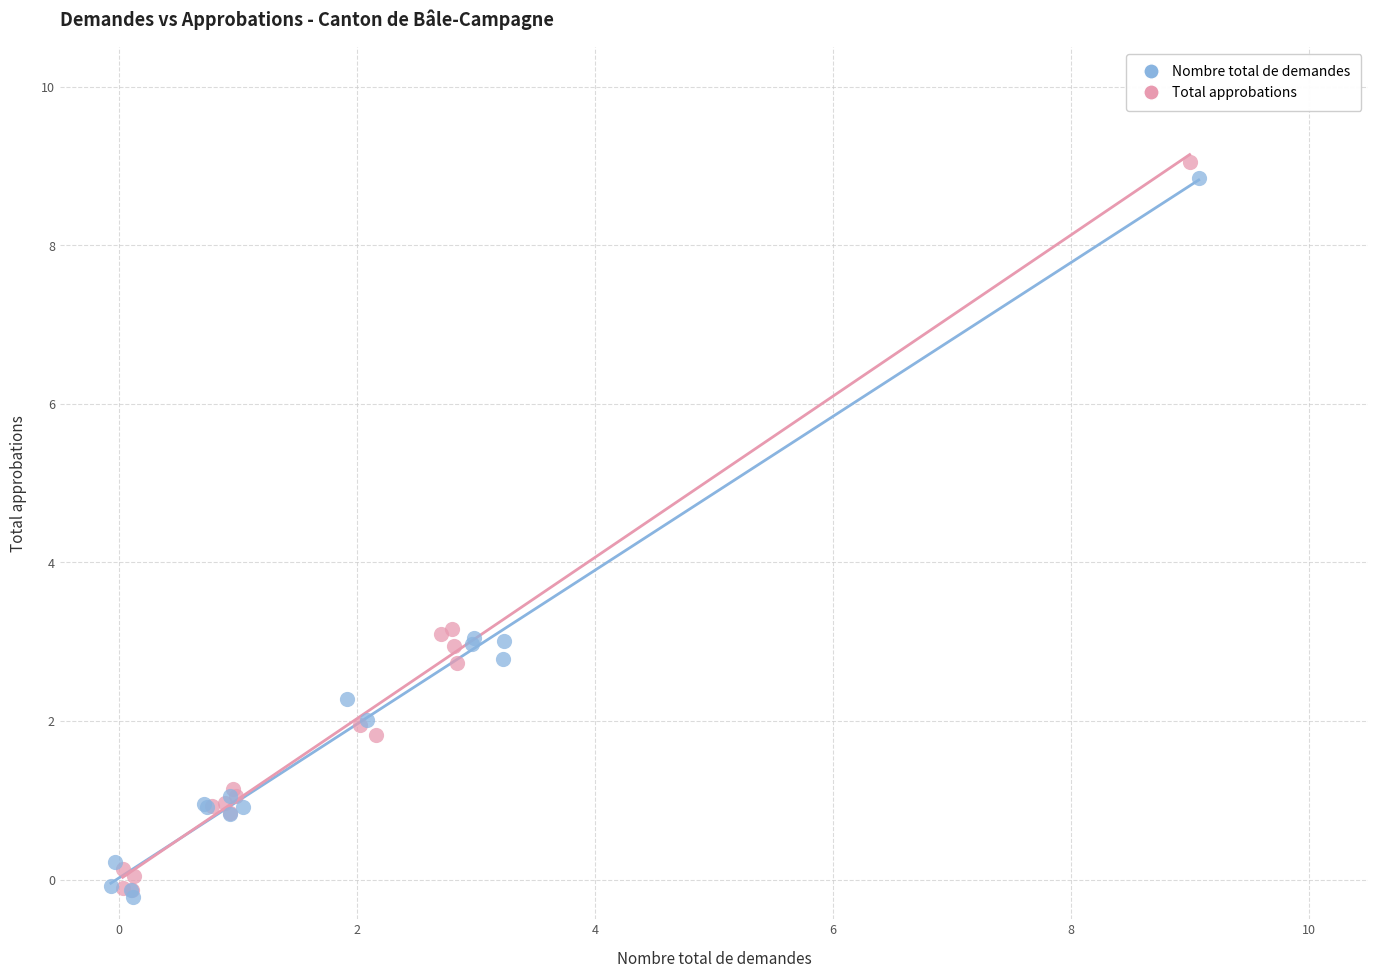

Which series has the largest Y range (max minus min)?

Total approbations